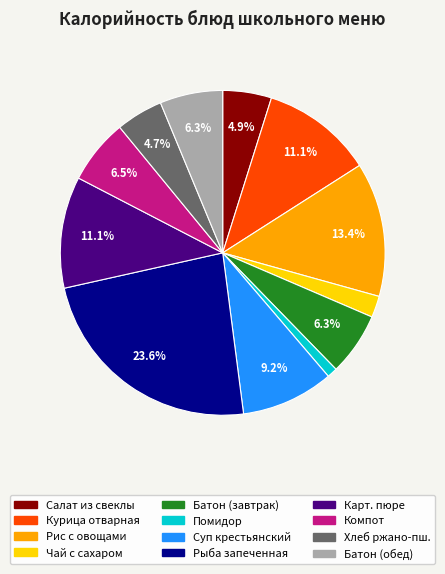

Does any single category account for the majority?

No